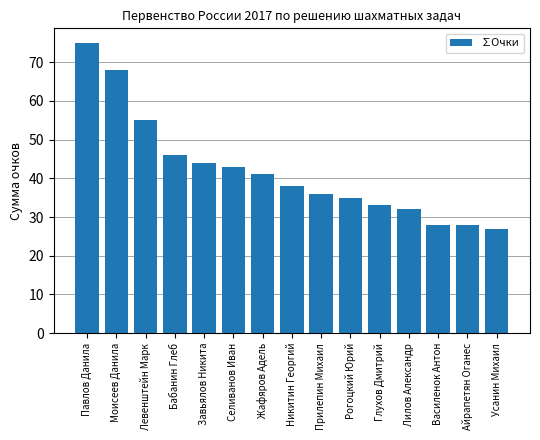

The value at Василенок Антон is 28. True or false?

True